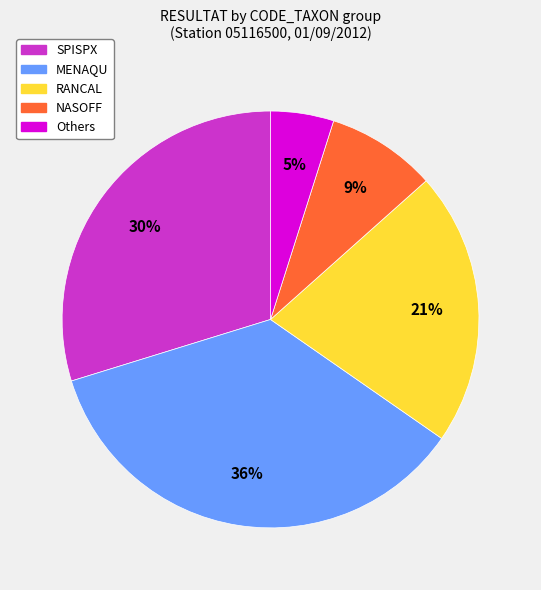

How many segments does this pie chart have?

5